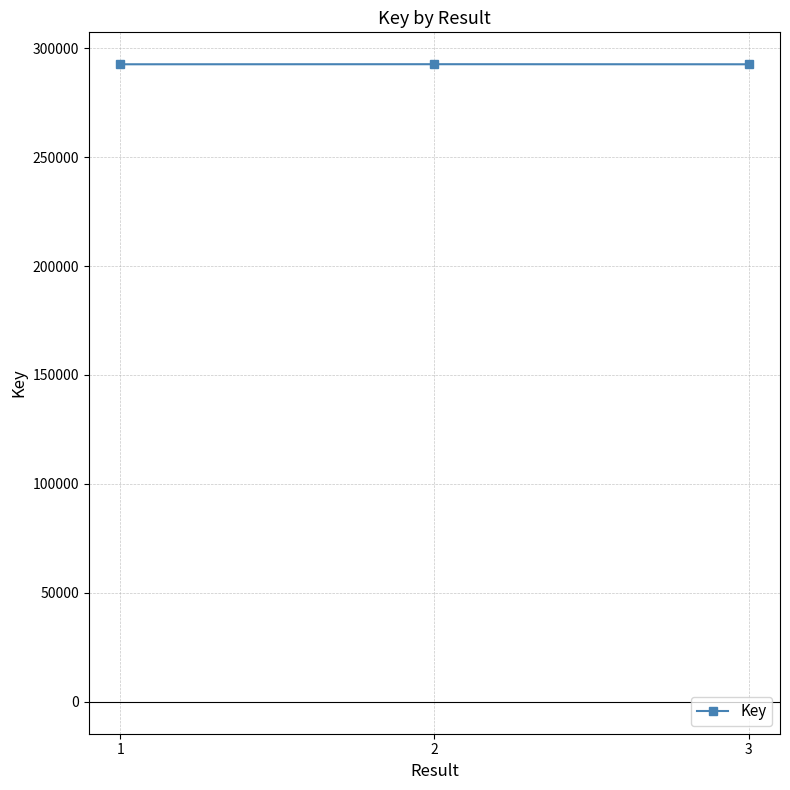

What is the difference between the values at 1 and 2?

32